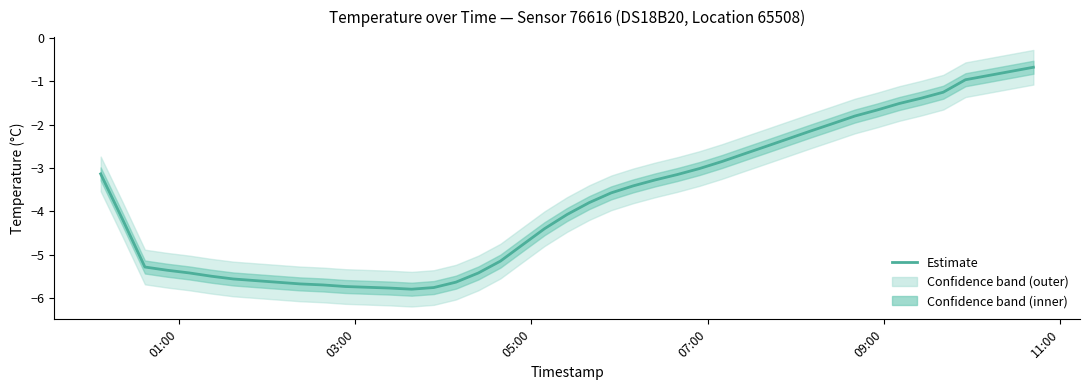

What is the difference between the second highest and second lowest values?

4.8